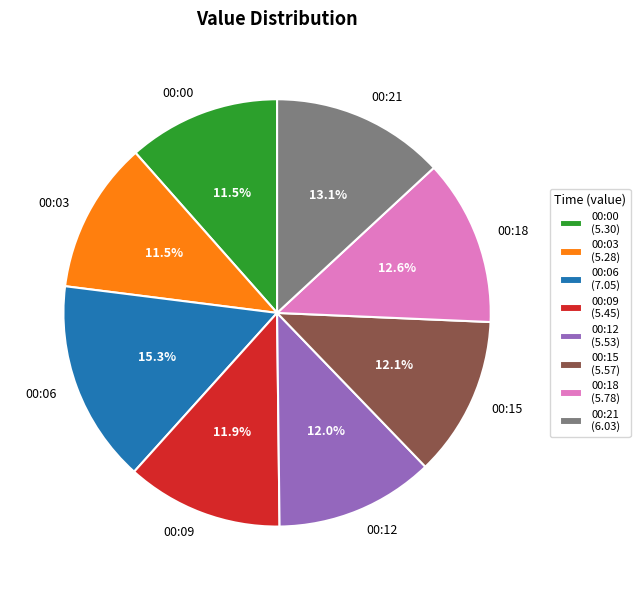

What percentage is NOT represented by 00:09?

88.1%